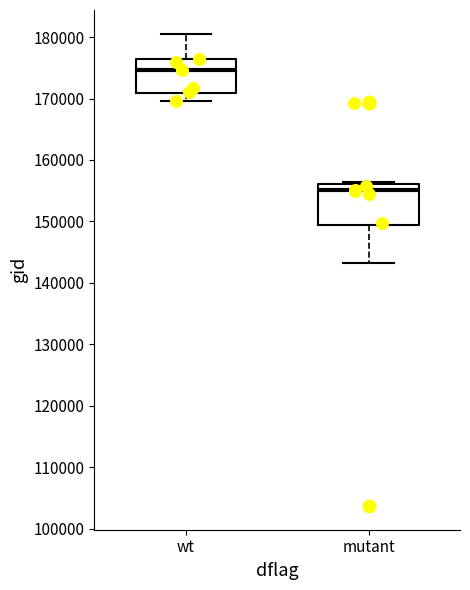

Reading left to right, transcribe this box plot: for each box, give where its median line is, the range the box spans, and where its two whiskers end, as read against the y-axis. The values are not printed on the chart, so give them approximately, as read against the axis.

wt: median 175000, box 171000 to 176000, whiskers 170000 to 181000
mutant: median 155000, box 149000 to 156000, whiskers 143000 to 156000 (just above the box's upper edge)